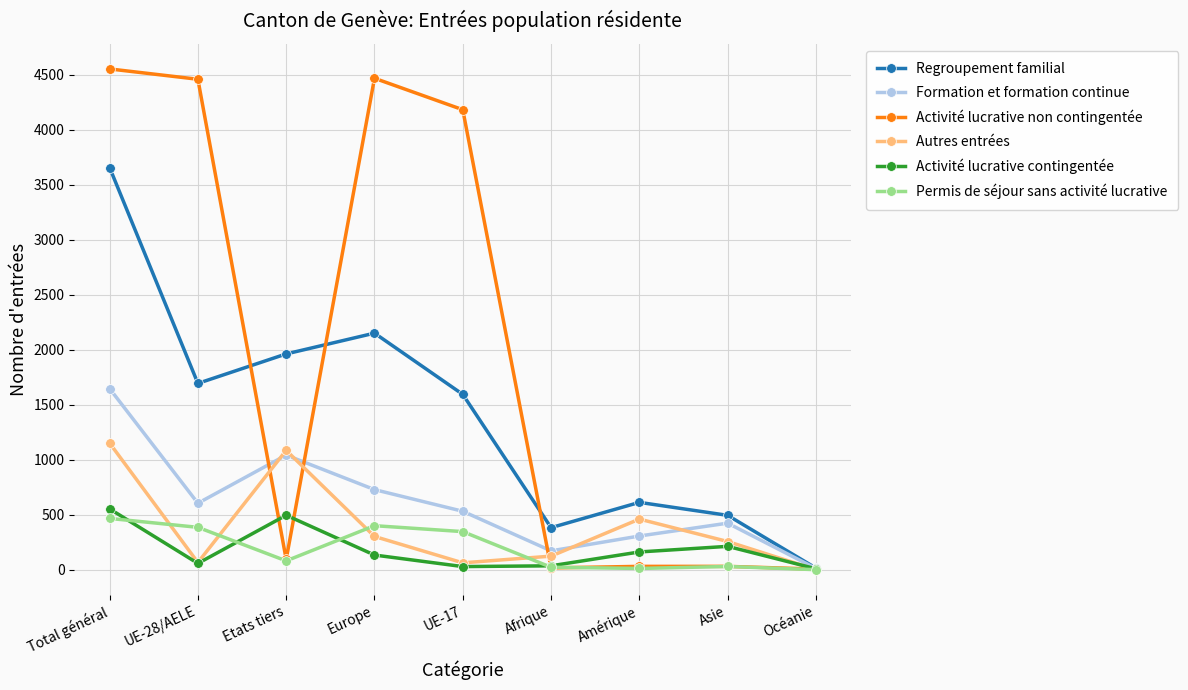

What is the label of the 4th point from the right?

Afrique